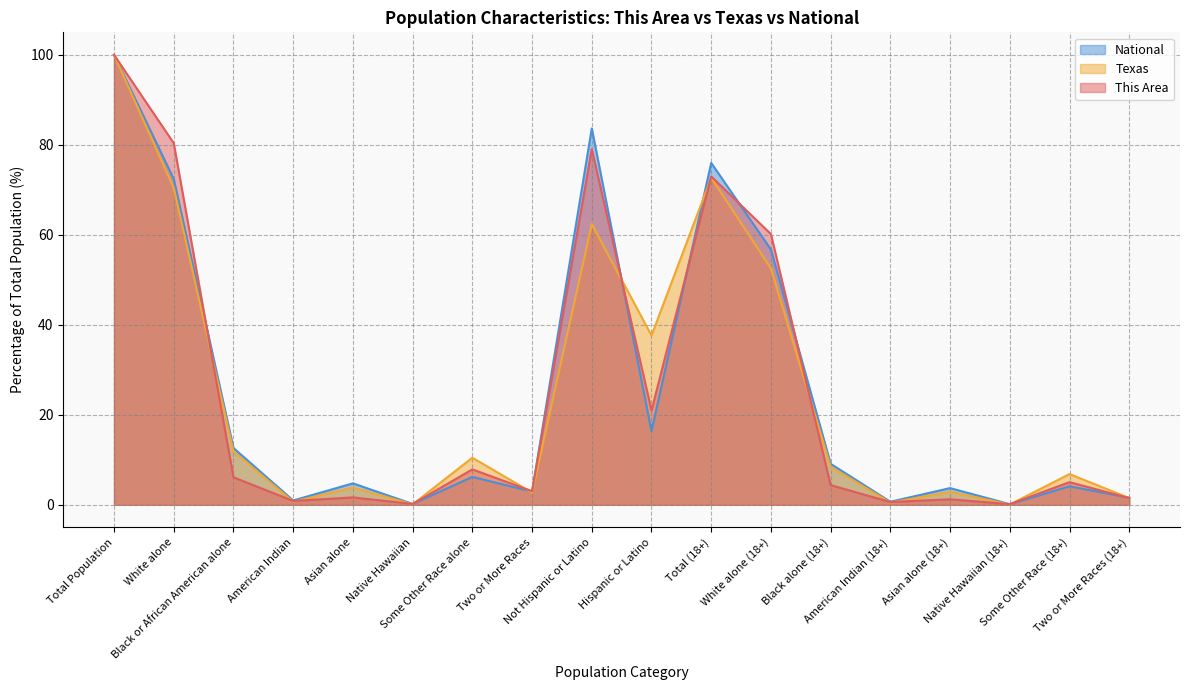

How many interior local peaks does the This Area series have?

6